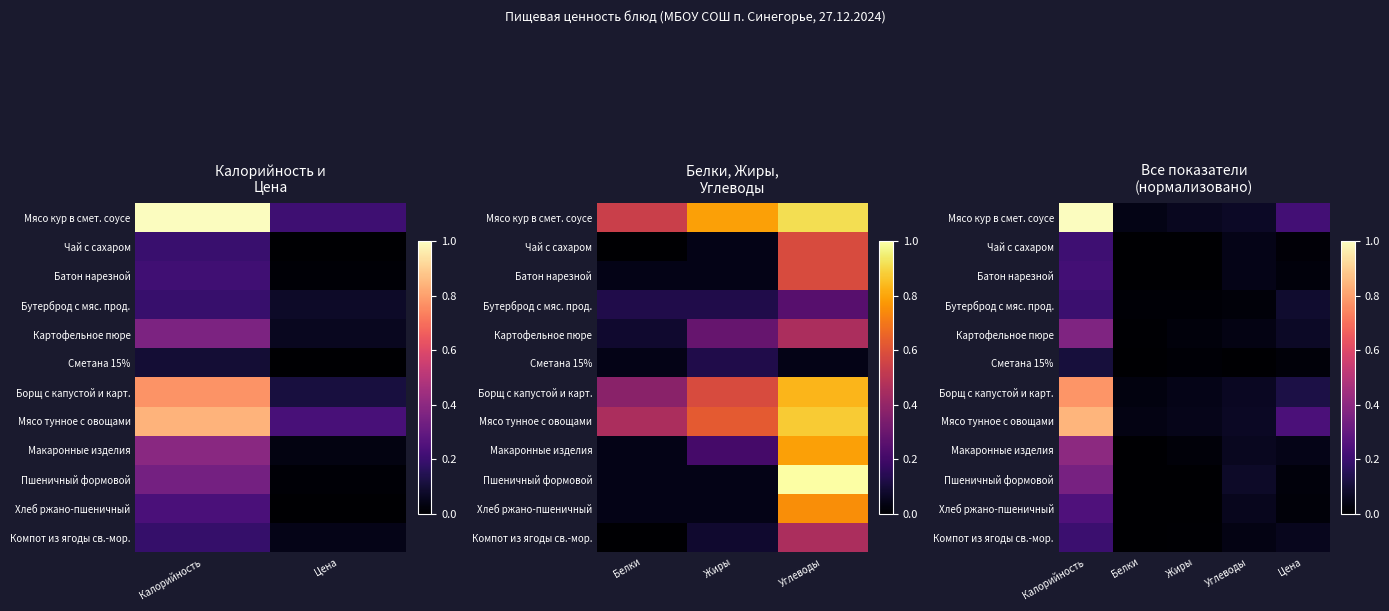

Which series has the widest spread of values?

Мясо кур в смет. соусе